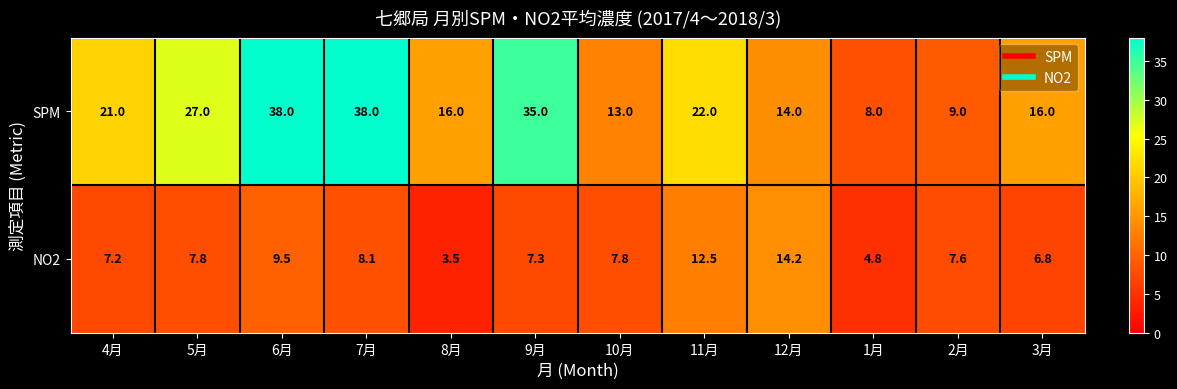

What is the maximum value shown in the chart?

38.0